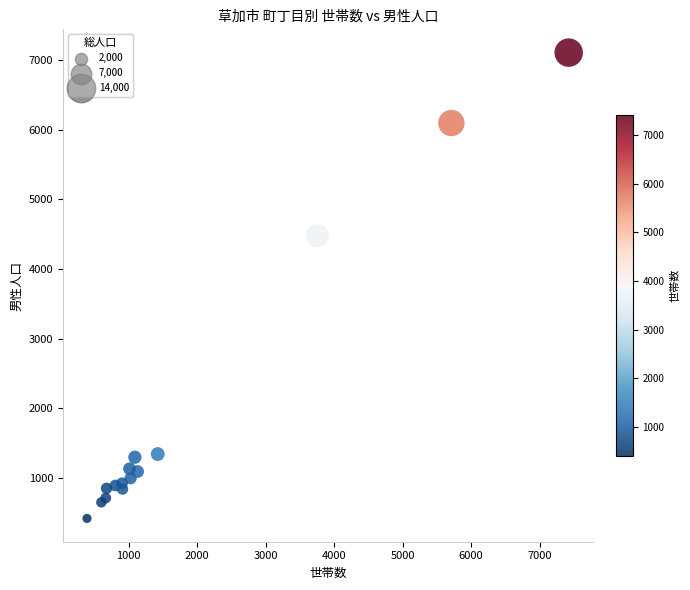

What Y value in the scatter plot is closest to 3762?

4475